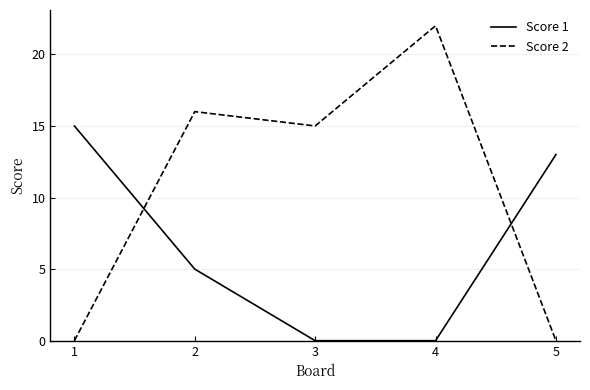

At which label is Score 1 closest to 7?

2